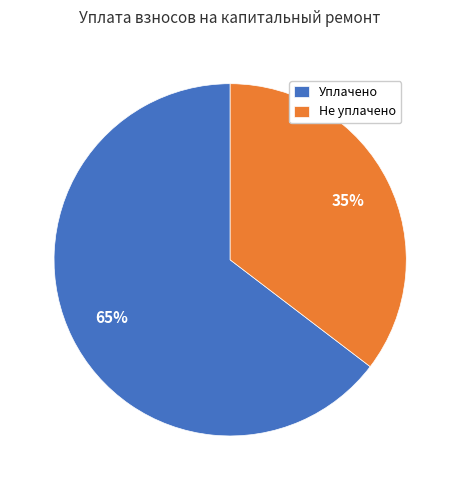

Rank the categories by value from lowest to highest.

Не уплачено, Уплачено